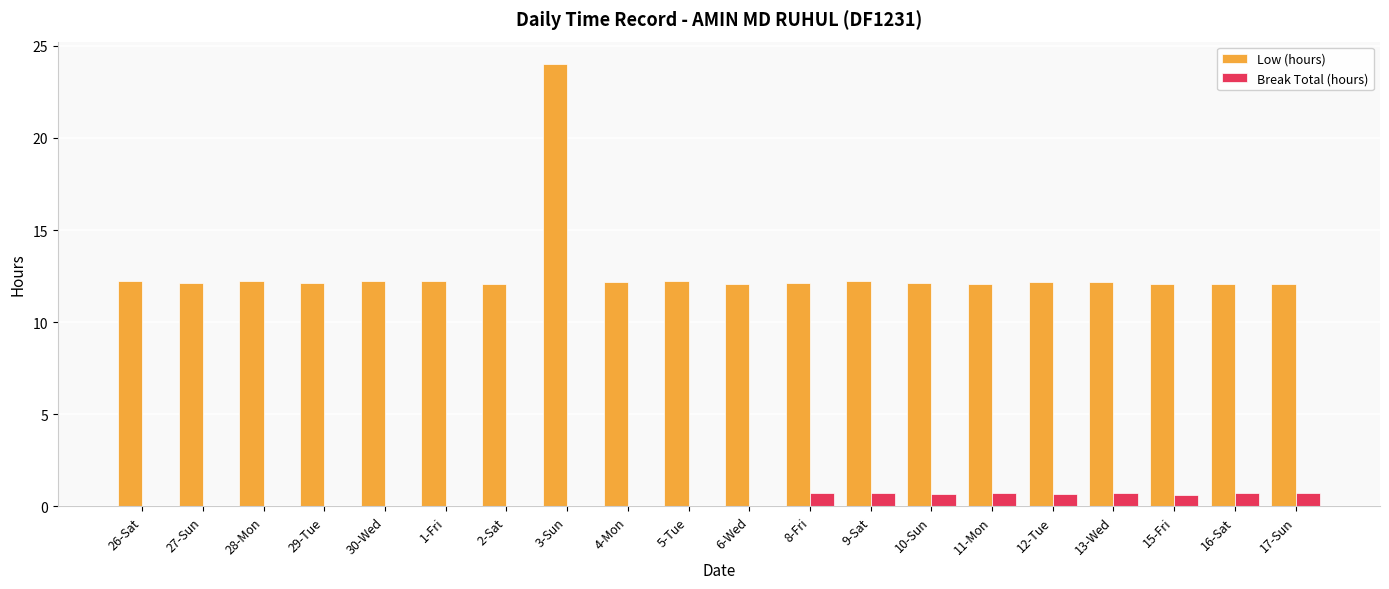

Which label corresponds to the largest value in the chart?

3-Sun